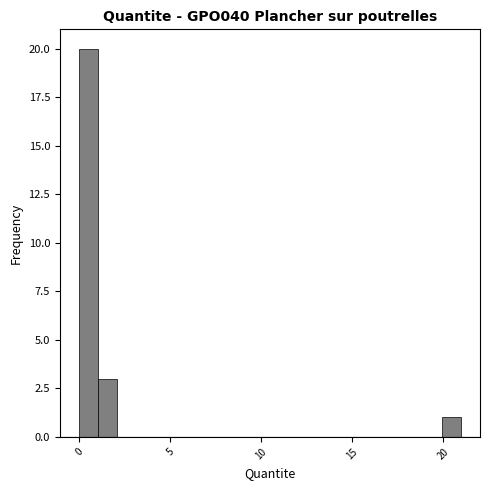

Read against the x-axis, roughly where is the centre of the tallest bar?

0.5